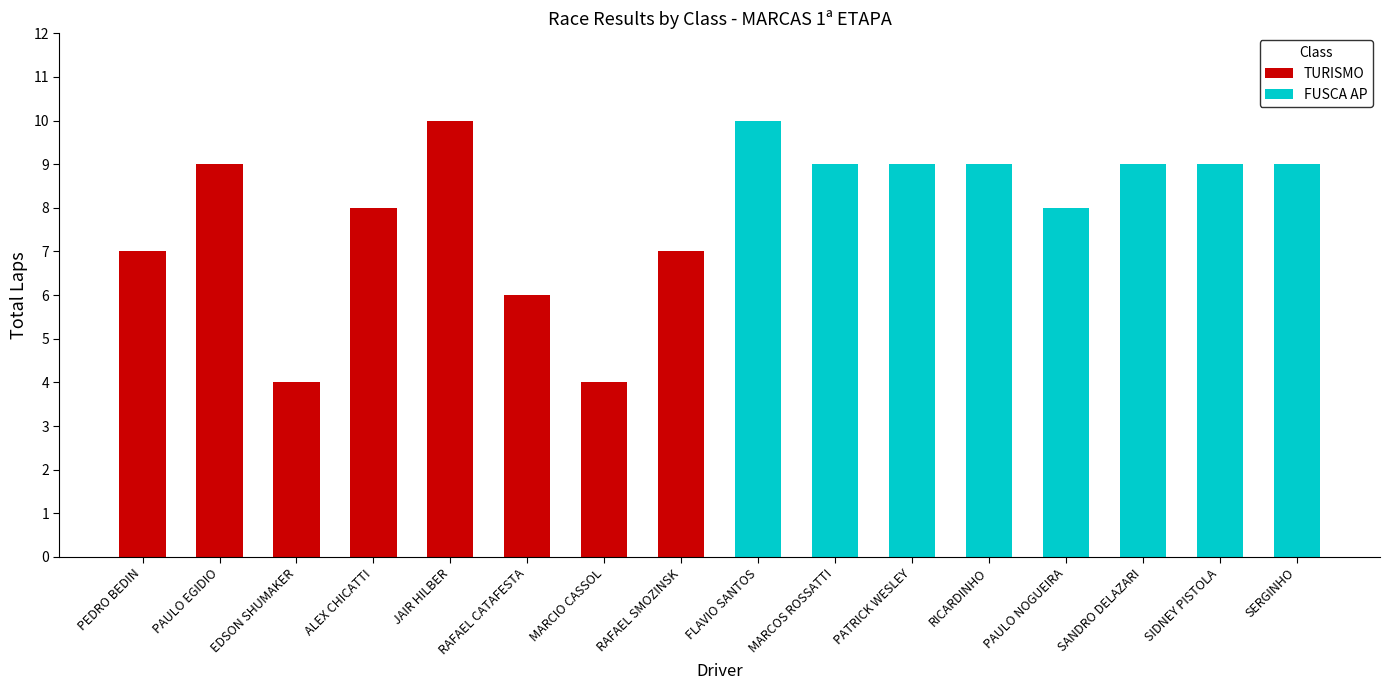

True or false: FUSCA AP has a value of -7 at EDSON SHUMAKER.

False